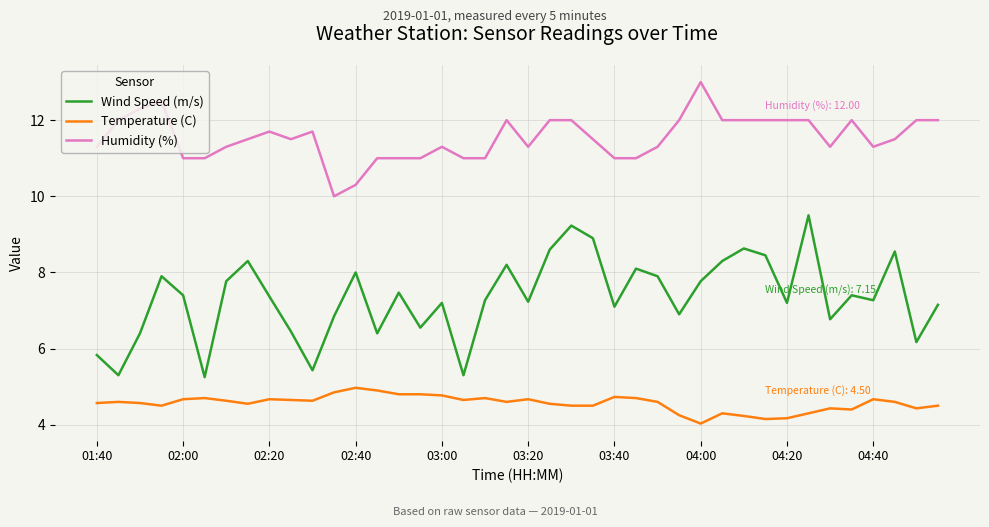

What is the difference between the second highest and minimum values in the Temperature (C) series?

0.9